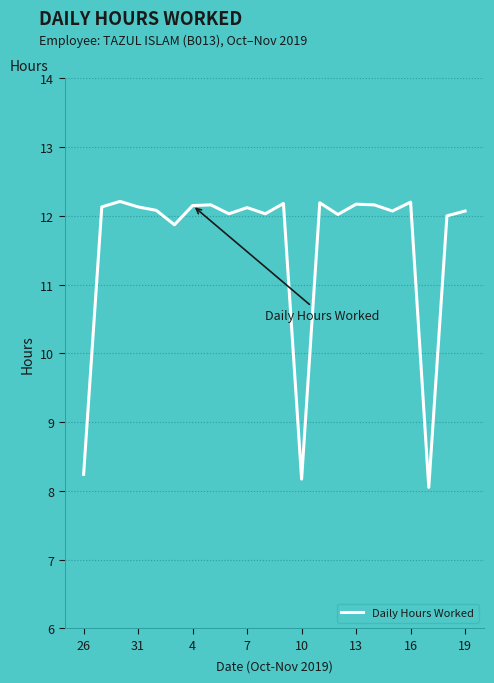

What is the smallest value displayed?

8.1